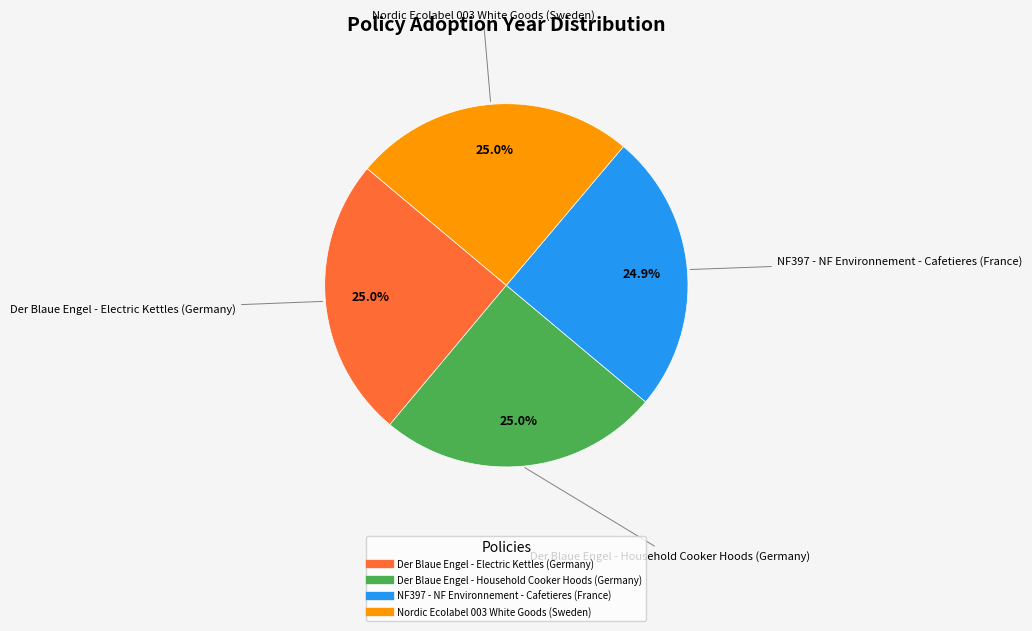

What is the ratio of the value at Nordic Ecolabel 003 White Goods (Sweden) to the value at Der Blaue Engel - Electric Kettles (Germany)?

1.0